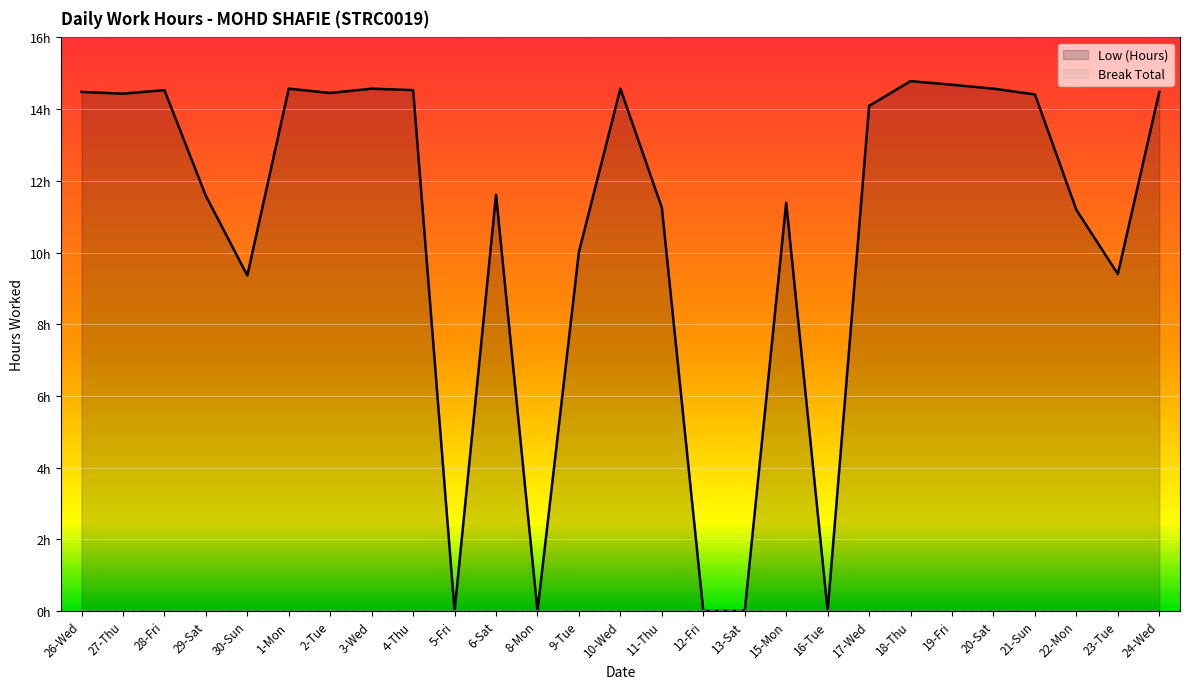

What is the label of the 24th point from the right?

29-Sat